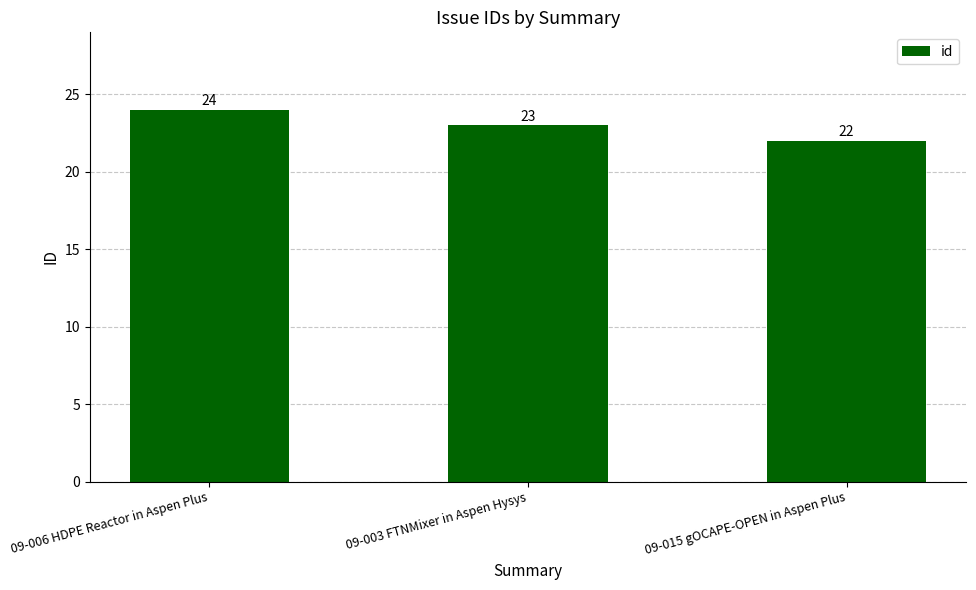

List the labels in order of value, smallest first.

09-015 gOCAPE-OPEN in Aspen Plus, 09-003 FTNMixer in Aspen Hysys, 09-006 HDPE Reactor in Aspen Plus